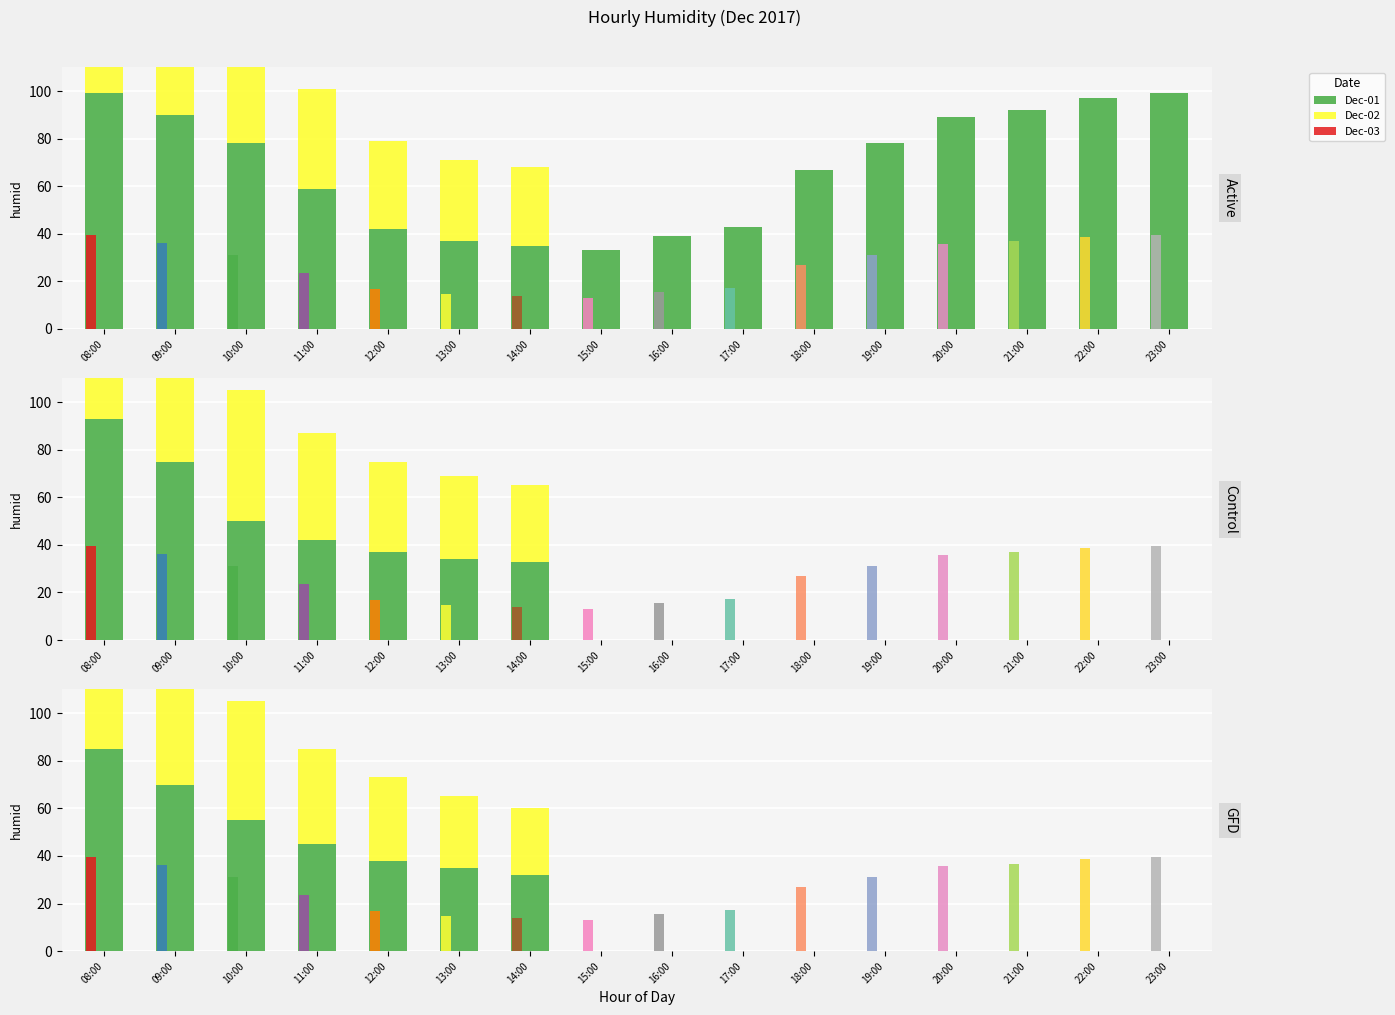

At which label does Dec-01 reach its minimum?

15:00